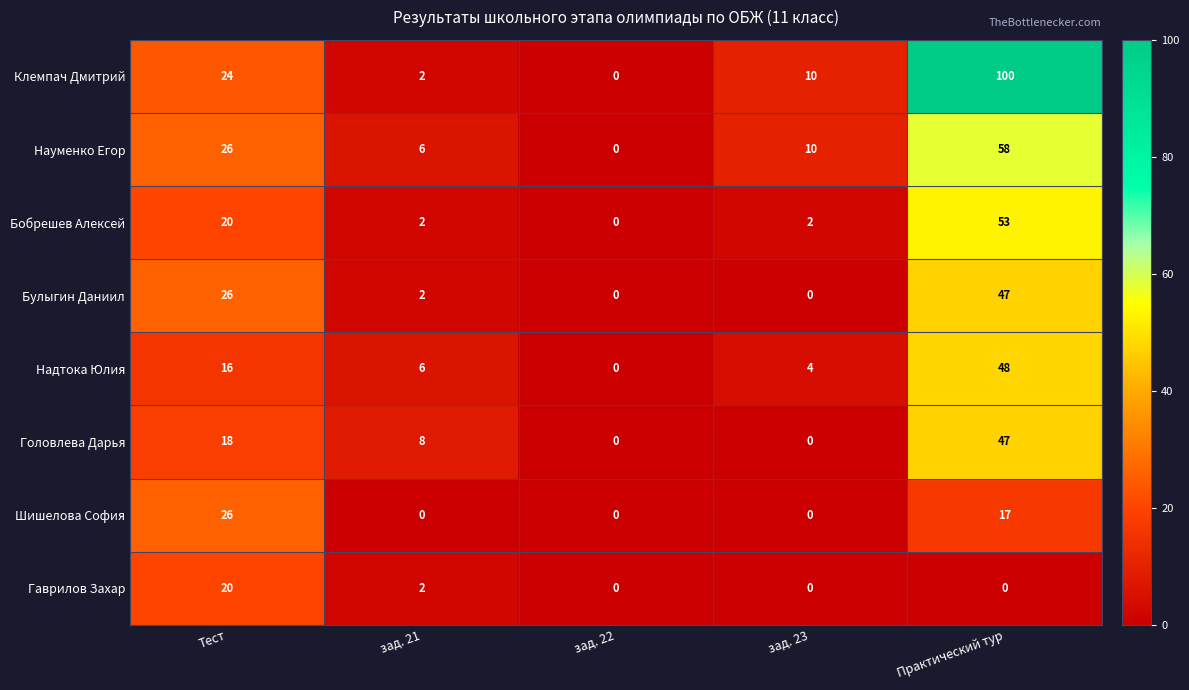

The value of Надтока Юлия at зад. 22 is 0. True or false?

True